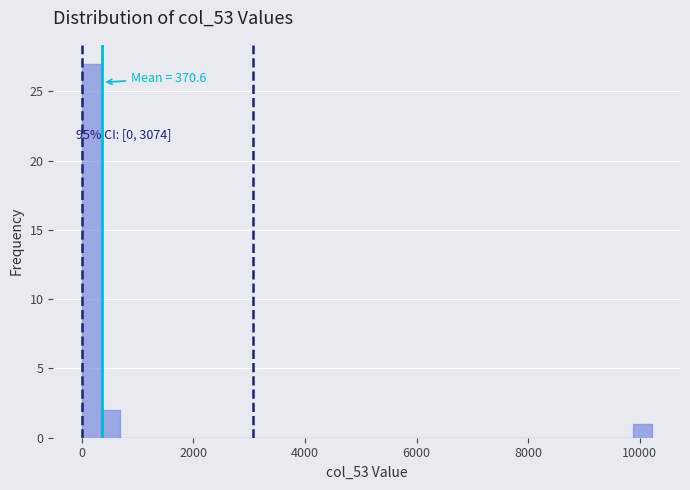

Read against the x-axis, roughly where is the centre of the tallest bar?

200